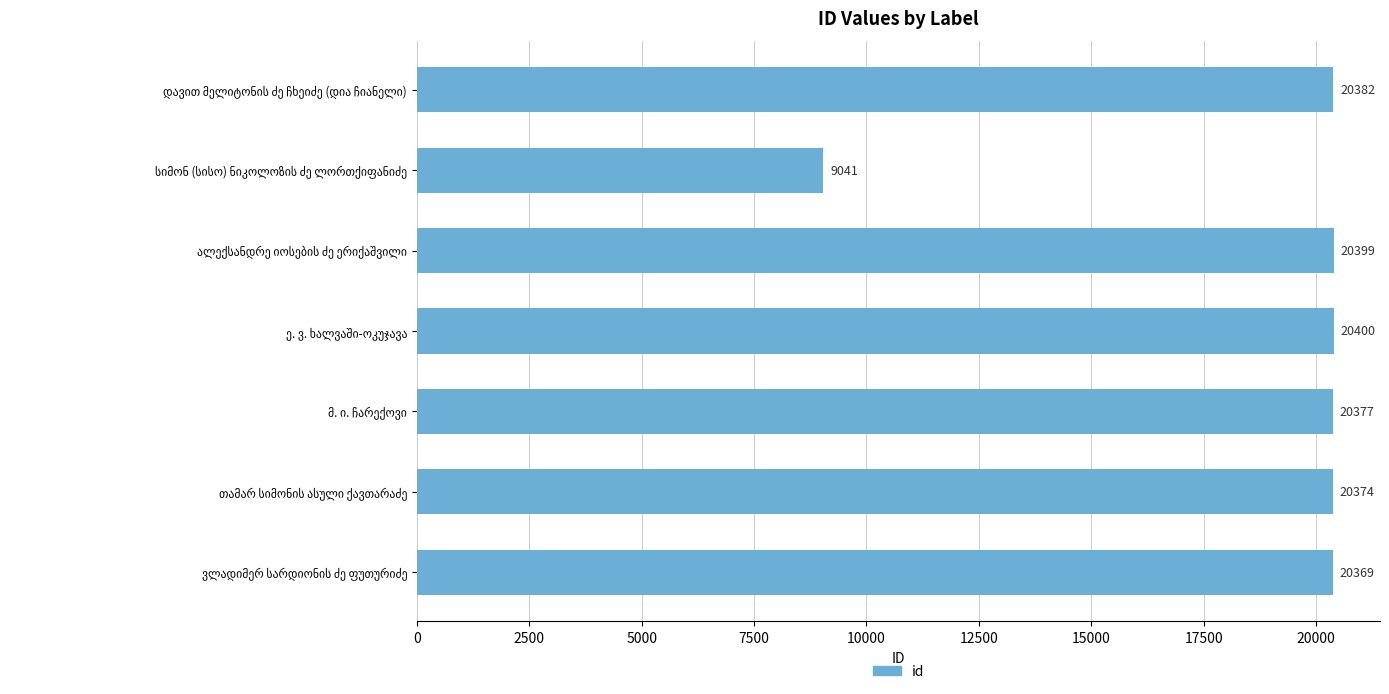

What is the minimum value shown in the chart?

9041